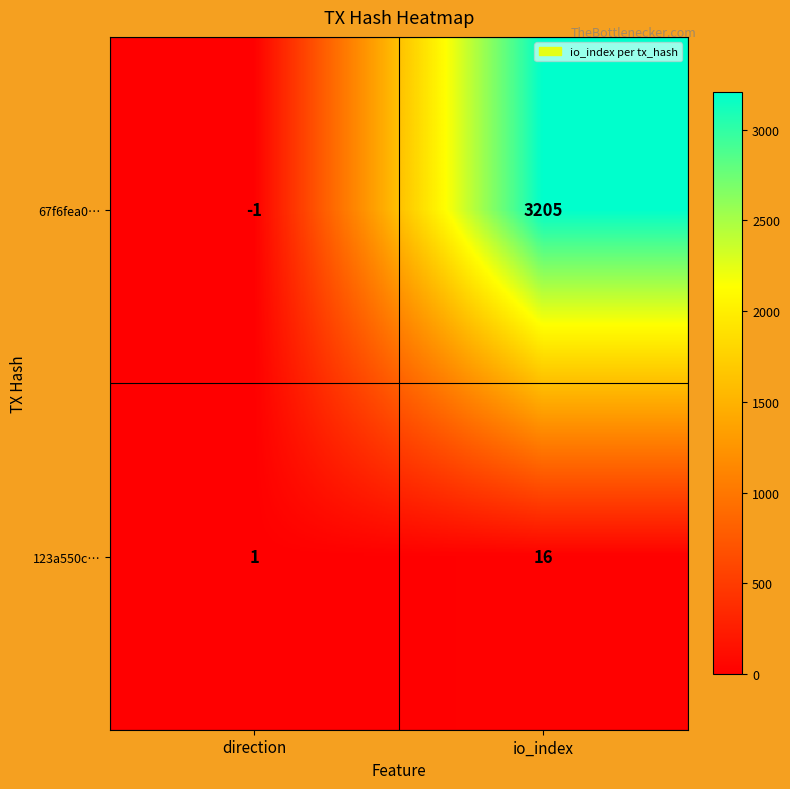

Which series changed the most between direction and io_index?

67f6fea0…